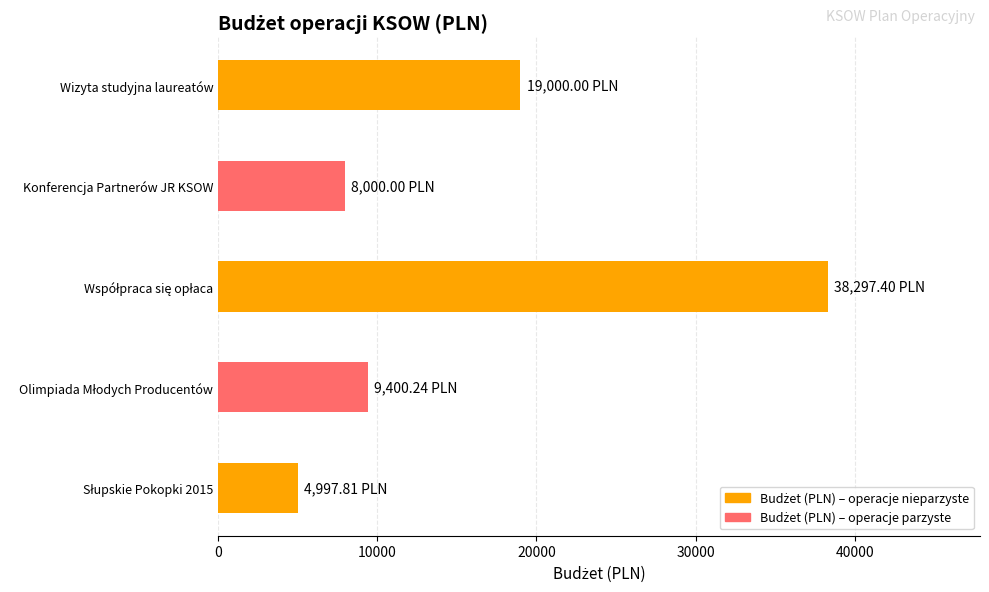

What is the sum of the values at Konferencja Partnerów JR KSOW and Wizyta studyjna laureatów?

27000.0